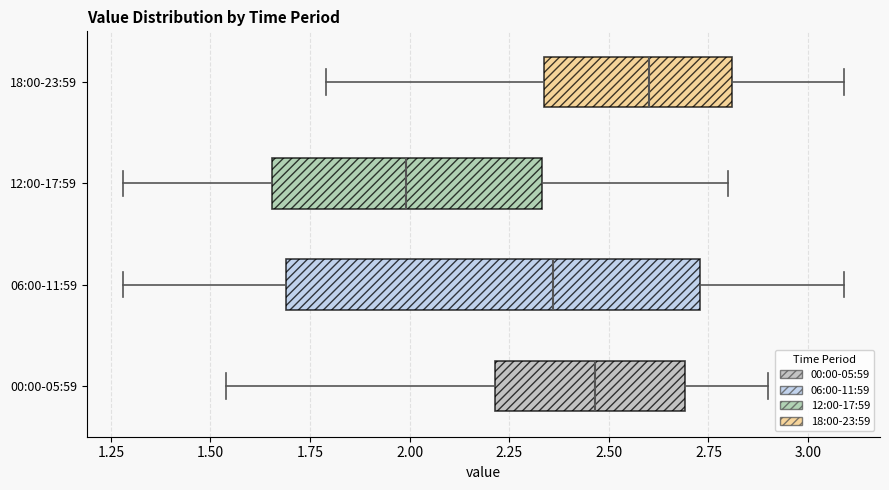

Comparing the boxes themselves (not the whiskers), which one is the widest?

06:00-11:59